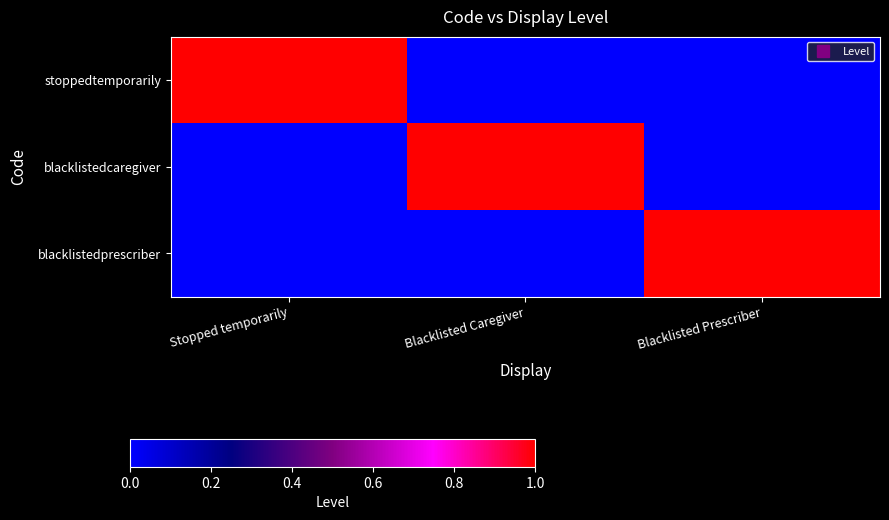

How many data points does each series have?

3